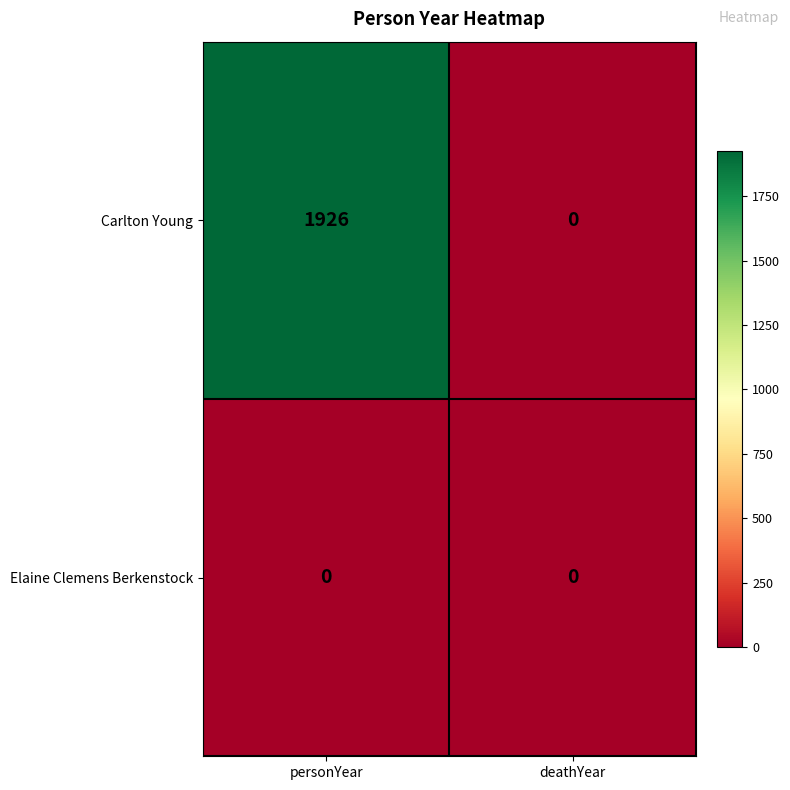

Rank the series by their maximum value, from highest to lowest.

Carlton Young, Elaine Clemens Berkenstock